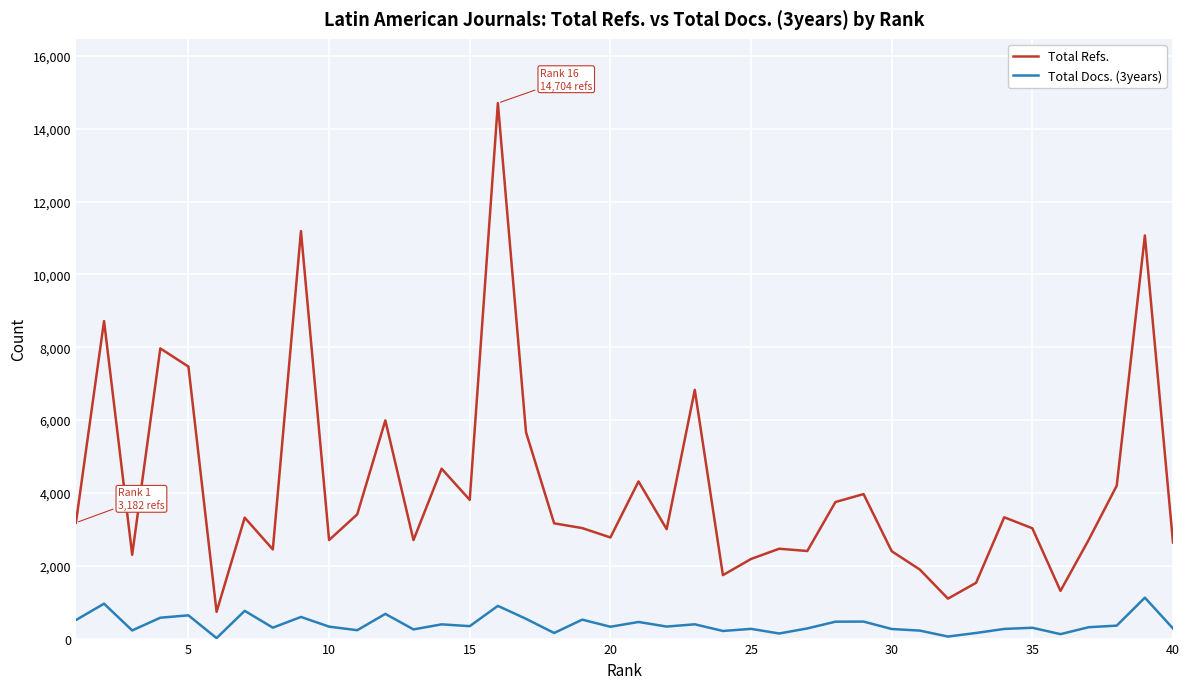

What is the greatest value displayed?

14704